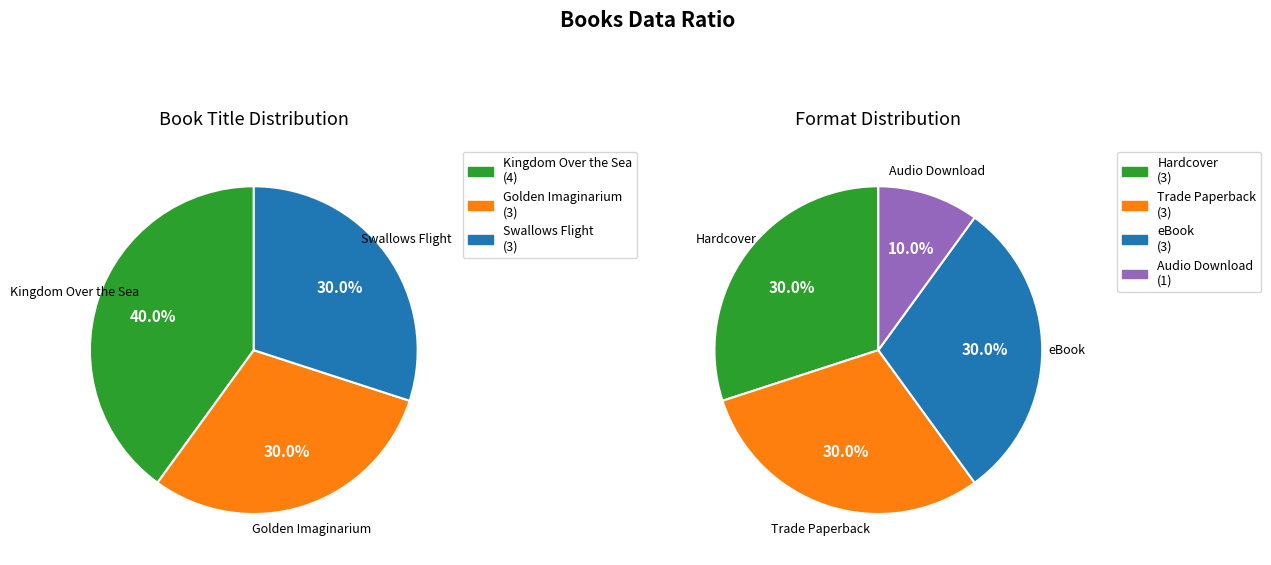

Does any single category account for the majority?

No